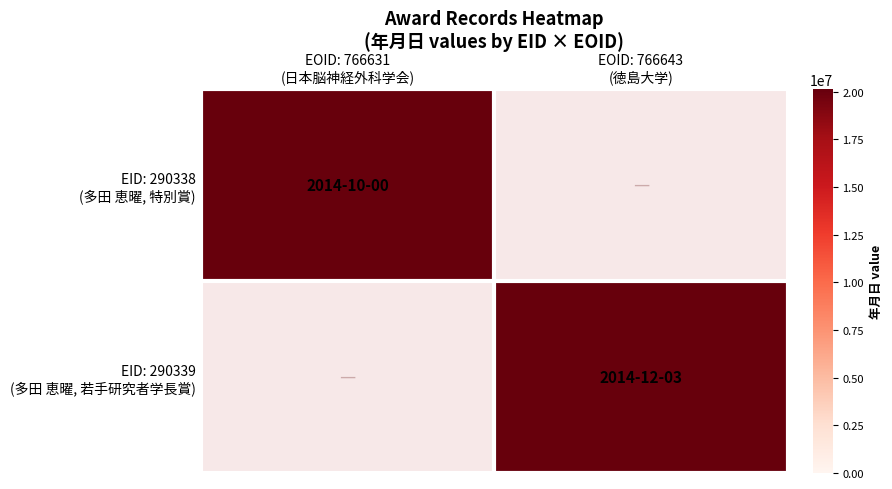

Count the number of data series in this chart.

2